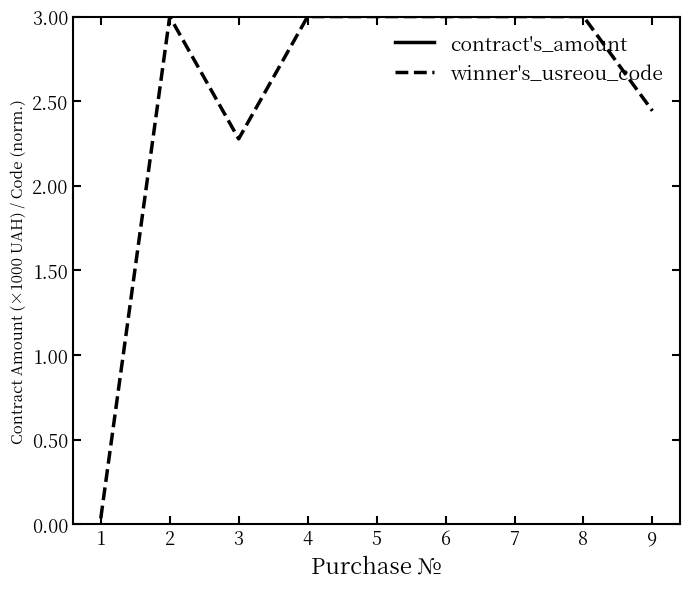

Reading left to right, transcribe all the data shown in this chart.

contract's_amount: 1=48.5	2=13.5	3=125.0	4=12.8	5=14.6	6=17.0	7=14.8	8=15.0	9=81.0
winner's_usreou_code: 1=0.0	2=3.0	3=2.3	4=3.0	5=3.0	6=3.0	7=3.0	8=3.0	9=2.4